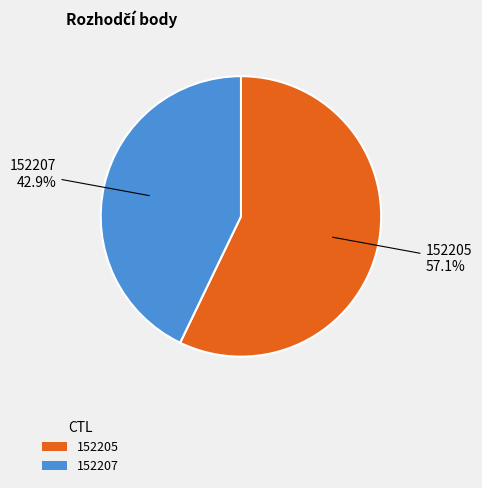

What is the ratio of the value at 152205 to the value at 152207?

1.3